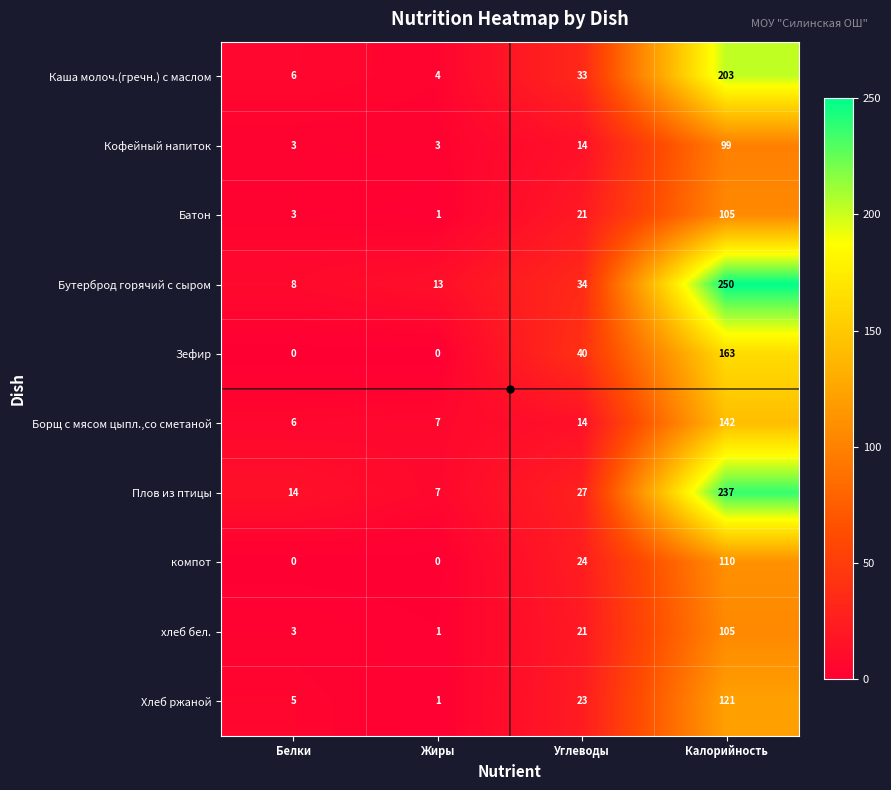

Is the value of Зефир at Жиры greater than the value of Каша молоч.(гречн.) с маслом at Жиры?

No